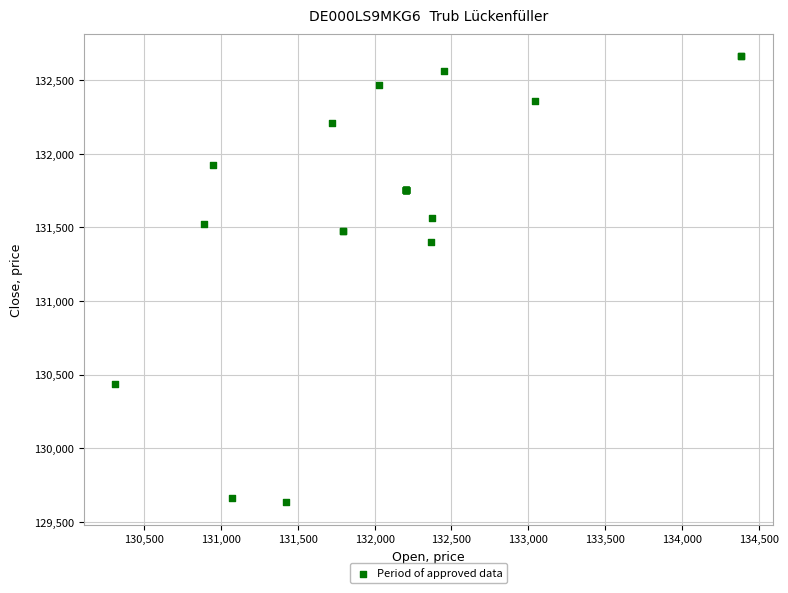

What Y value in the scatter plot is closest to 131146?

131402